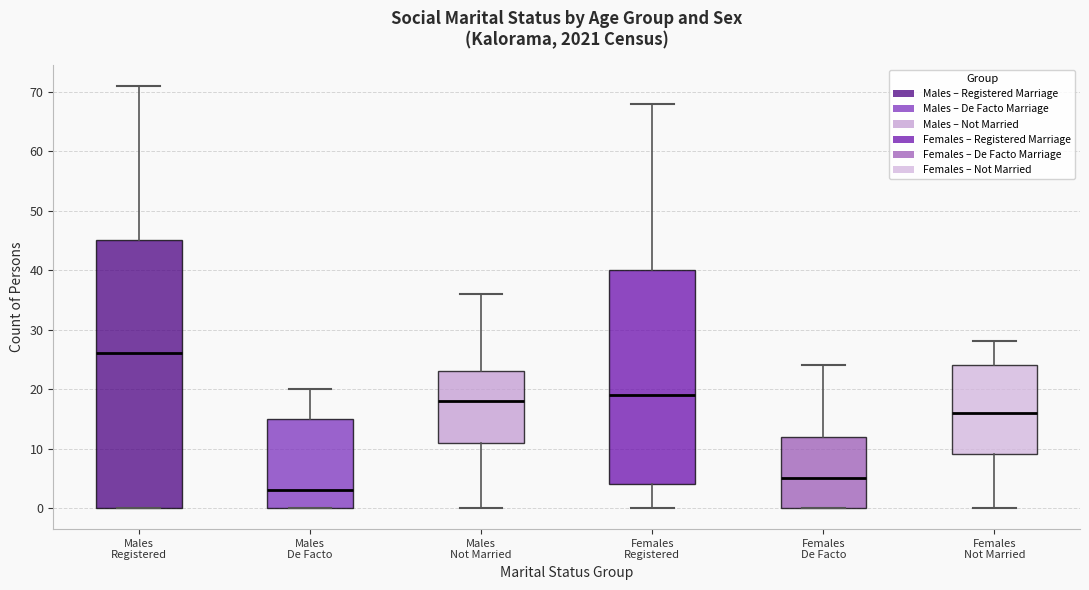

Which box has the highest median line?

Males Registered